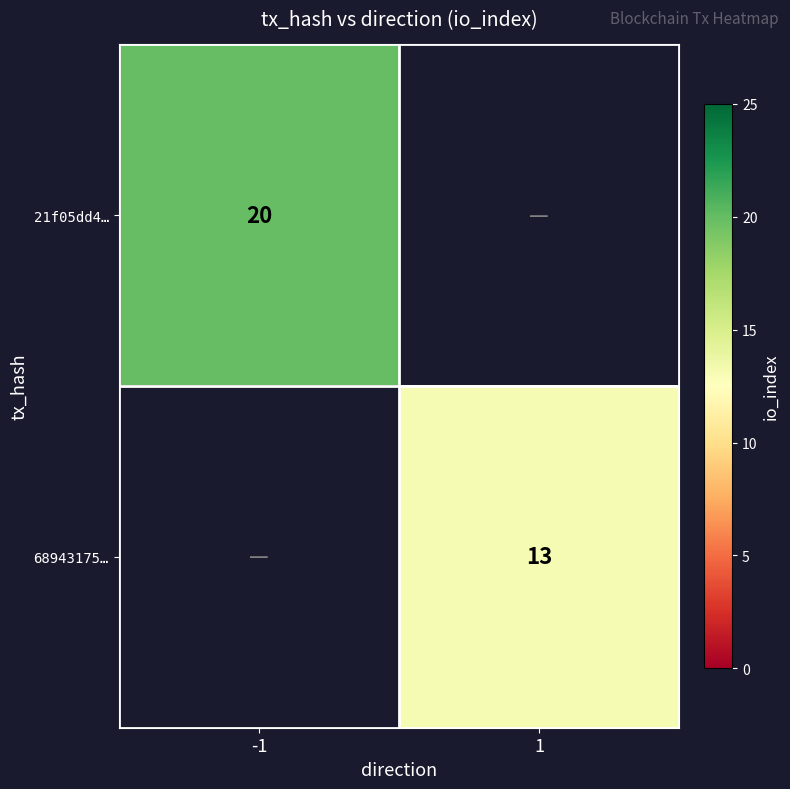

Is the value of 68943175… at 1 greater than the value of 21f05dd4… at -1?

No